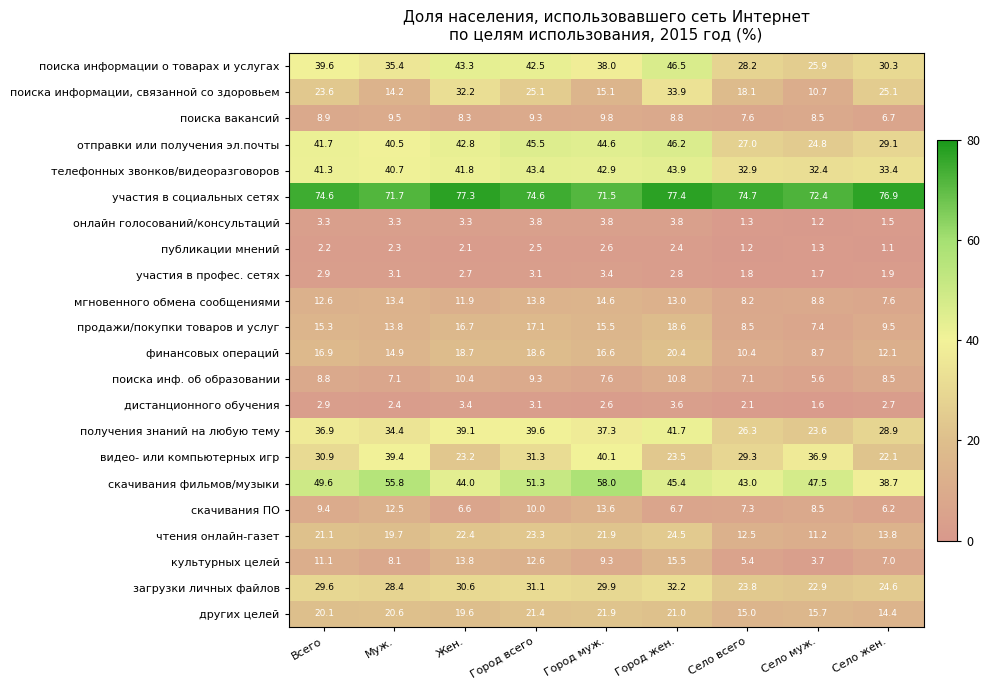

Which category has the highest value in the скачивания фильмов/музыки series?

Город муж.